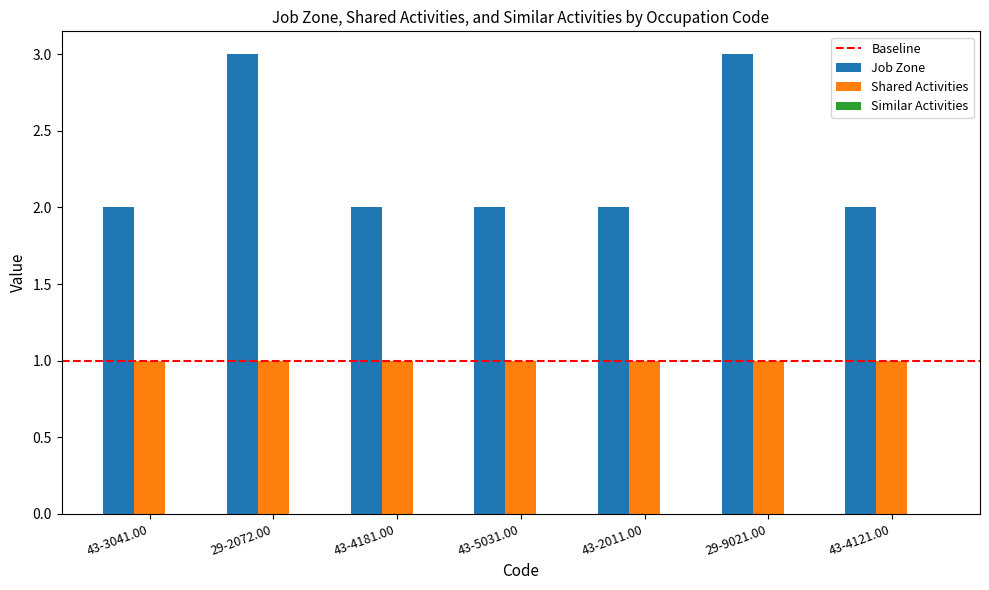

Between 29-2072.00 and 43-4121.00, which series saw the biggest shift?

Job Zone